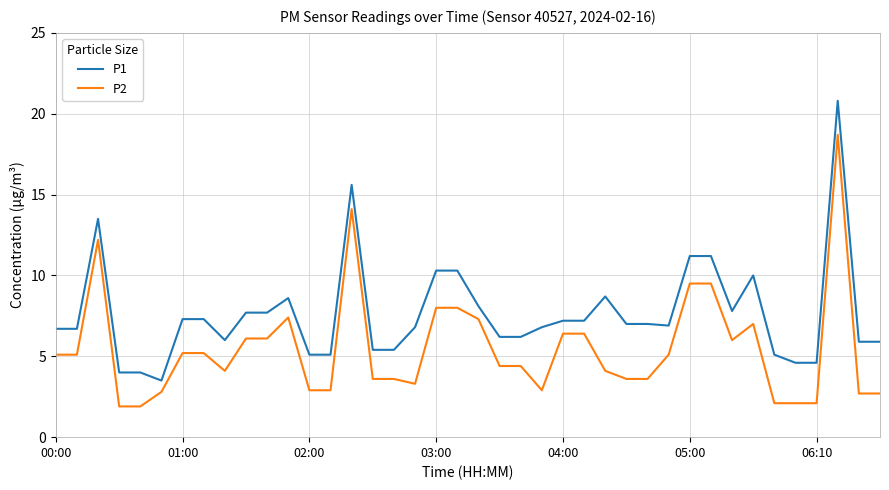

Does the chart have visible grid lines?

Yes